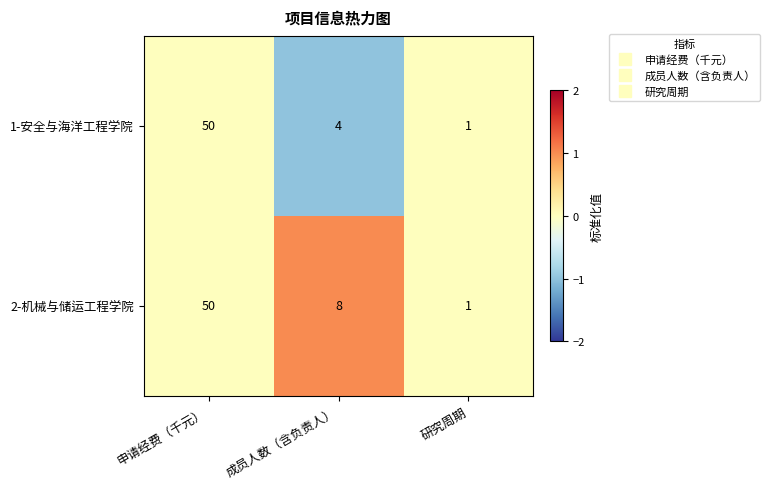

What is the smallest value displayed?

1